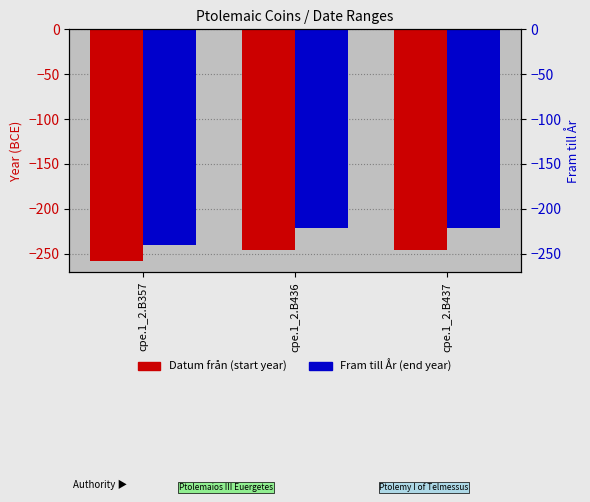

The value of Datum från at cpe.1_2.B357 is -258. True or false?

True